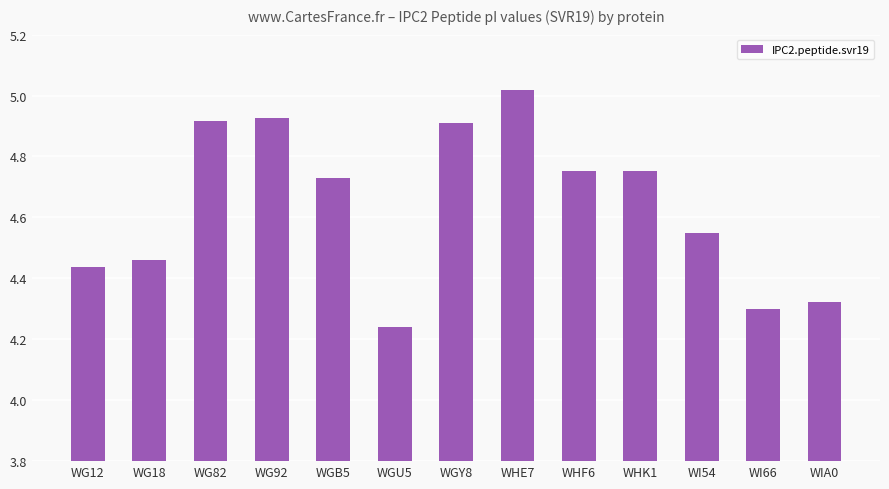

At which category does the chart reach its minimum across all series?

WGU5